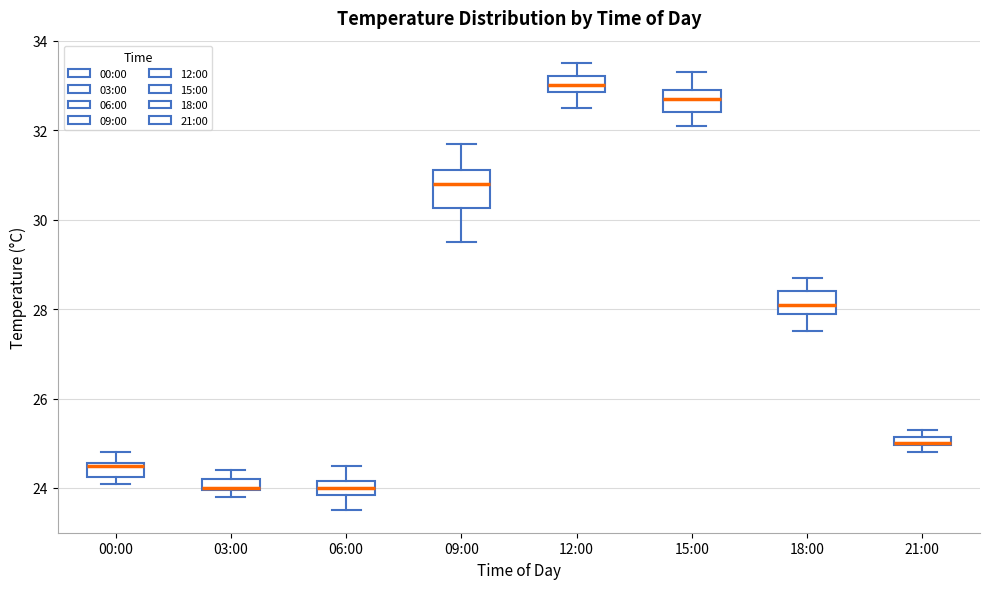

Where is the upper edge of the box for 06:00 on the y-axis? The values are not printed on the chart, so give them approximately, as read against the axis.

24.2